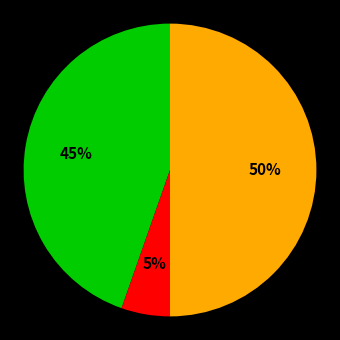

To the nearest percent, what is the average slice percentage?

33%